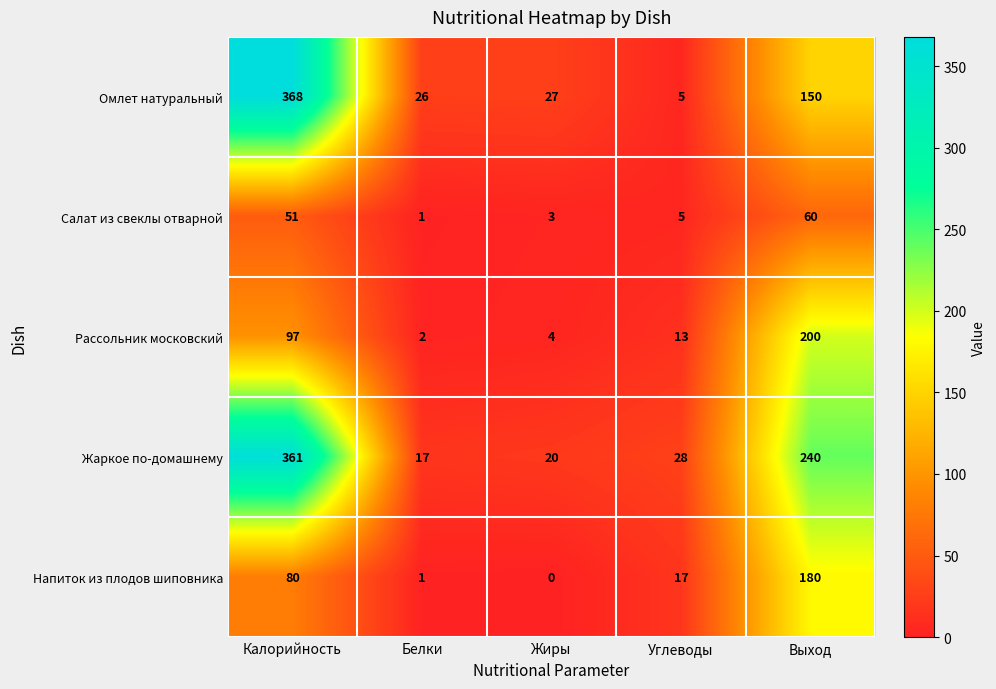

Reading left to right, what are all the values shown in this chart?

Омлет натуральный: 368	26	27	5	150
Салат из свеклы отварной: 51	1	3	5	60
Рассольник московский: 97	2	4	13	200
Жаркое по-домашнему: 361	17	20	28	240
Напиток из плодов шиповника: 80	1	0	17	180